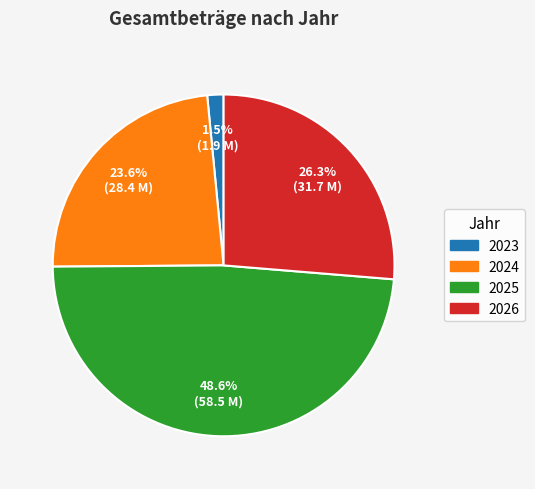

How many slices are in this pie chart?

4